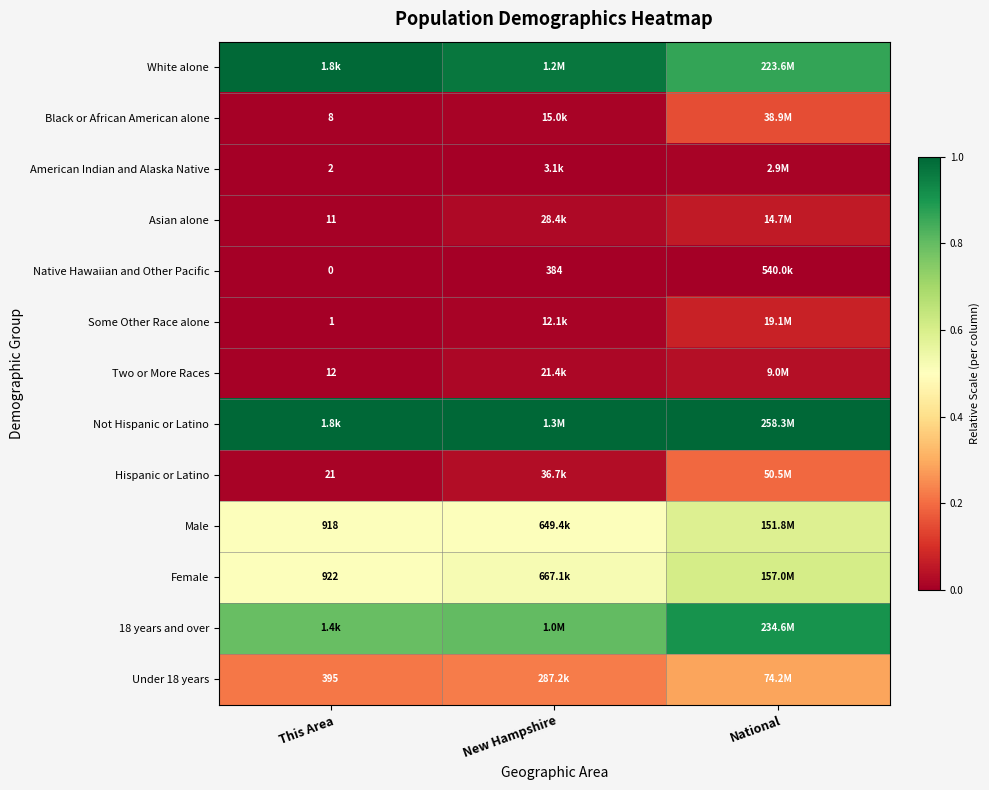

Is it true that Native Hawaiian and Other Pacific equals 0.0 at This Area?

True